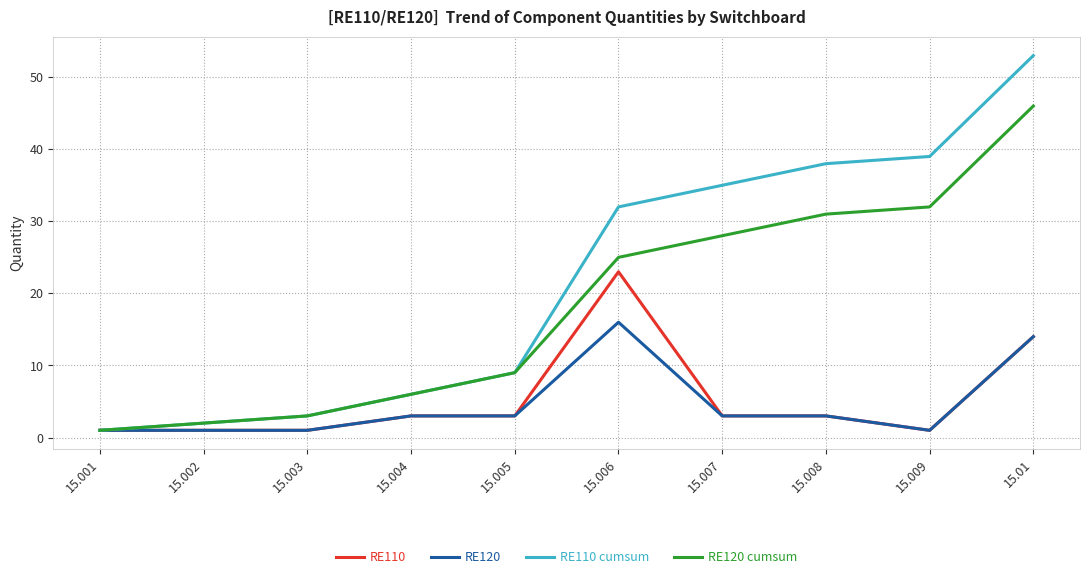

At which category is the sum across all series the highest?

15.01